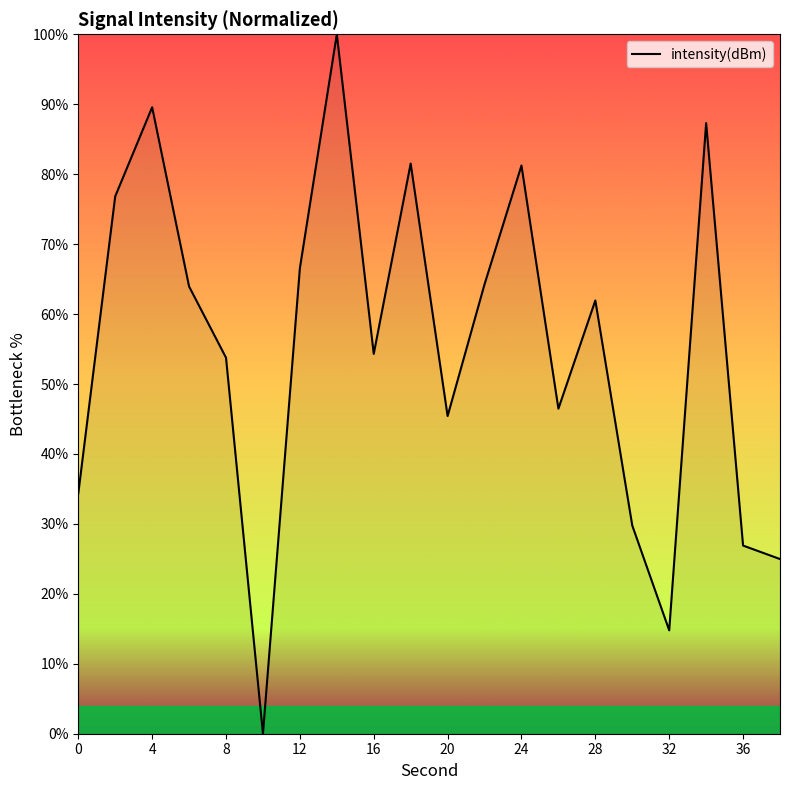

What is the difference between the maximum and minimum values?

100.0